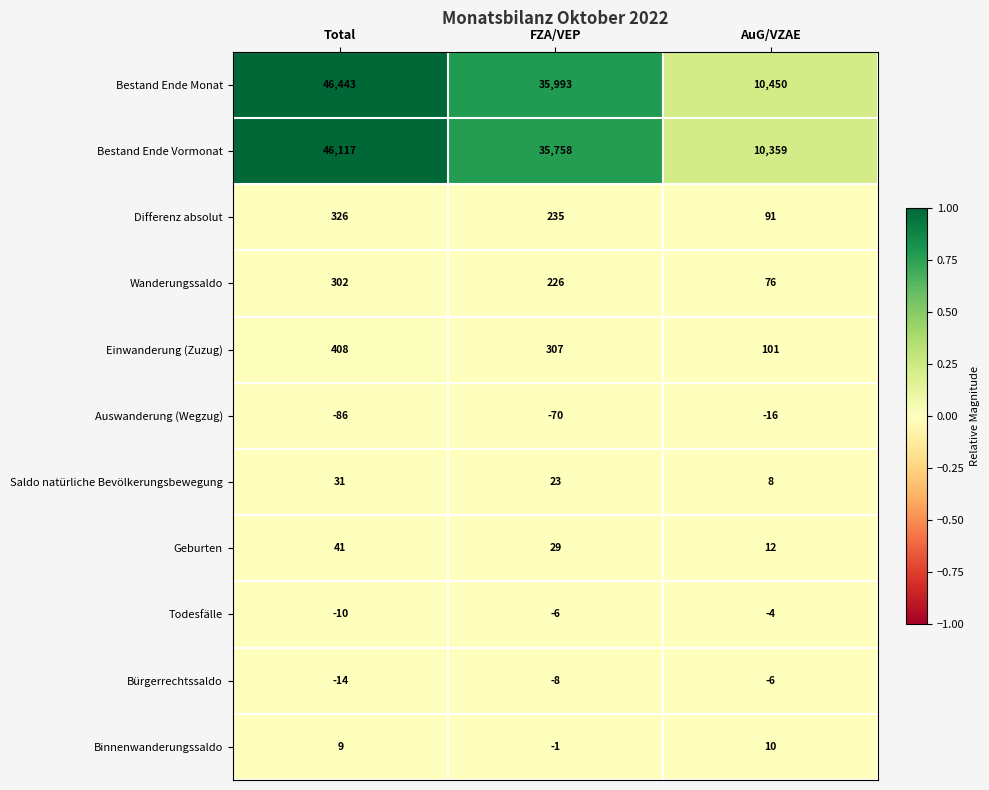

Is it true that Todesfälle equals -6 at FZA/VEP?

True